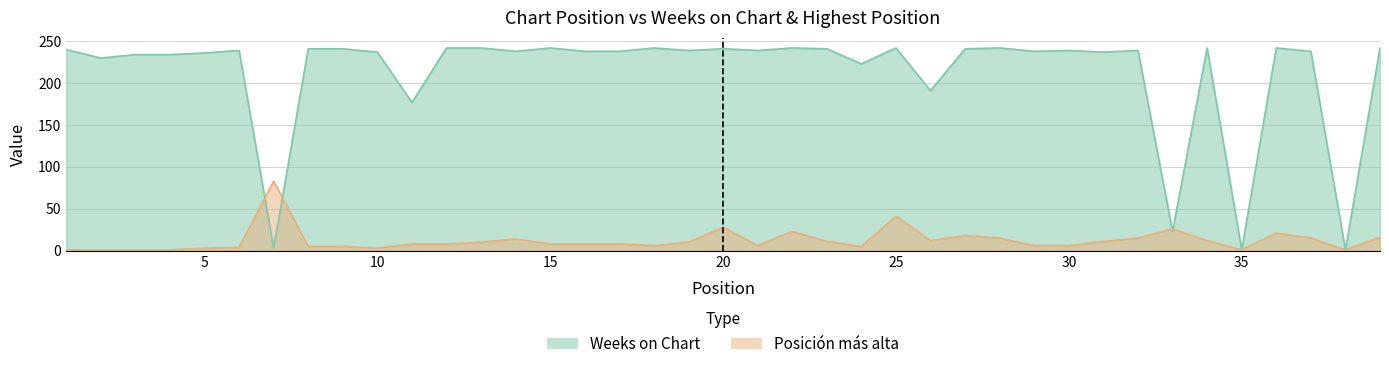

How many series are shown in this chart?

2